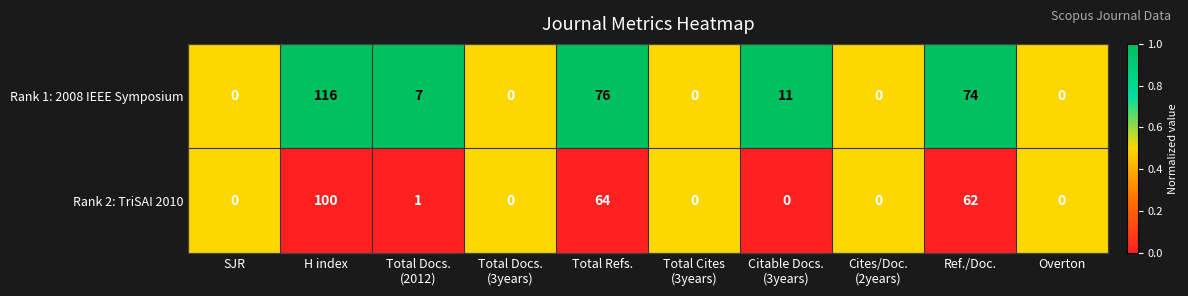

Which series has the largest range (max minus min)?

Rank 1: 2008 IEEE Symposium